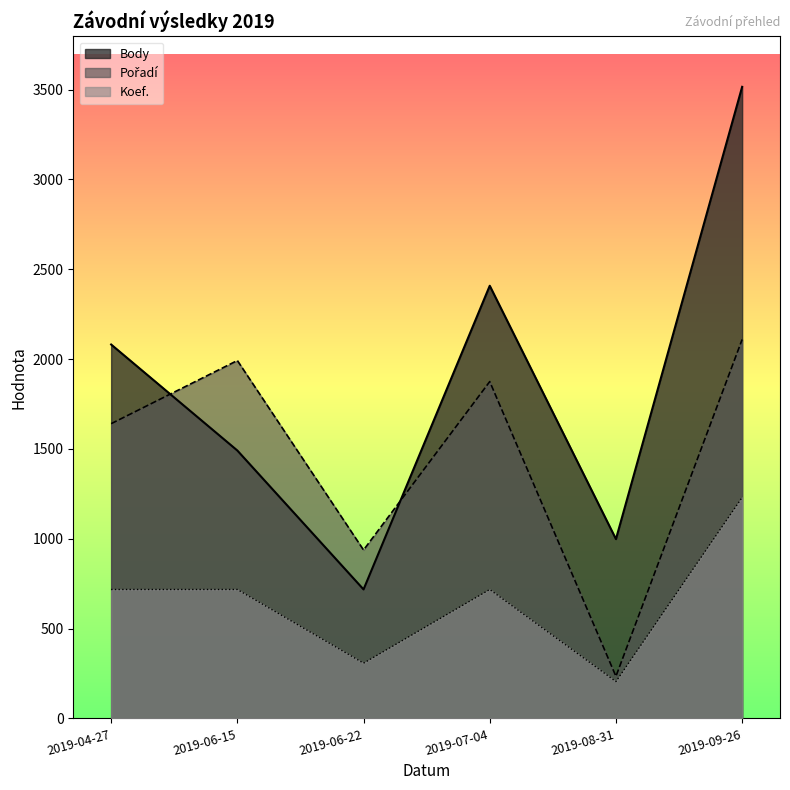

What is the difference between the Pořadí values at 2019-06-22 and 2019-06-15?

1054.5